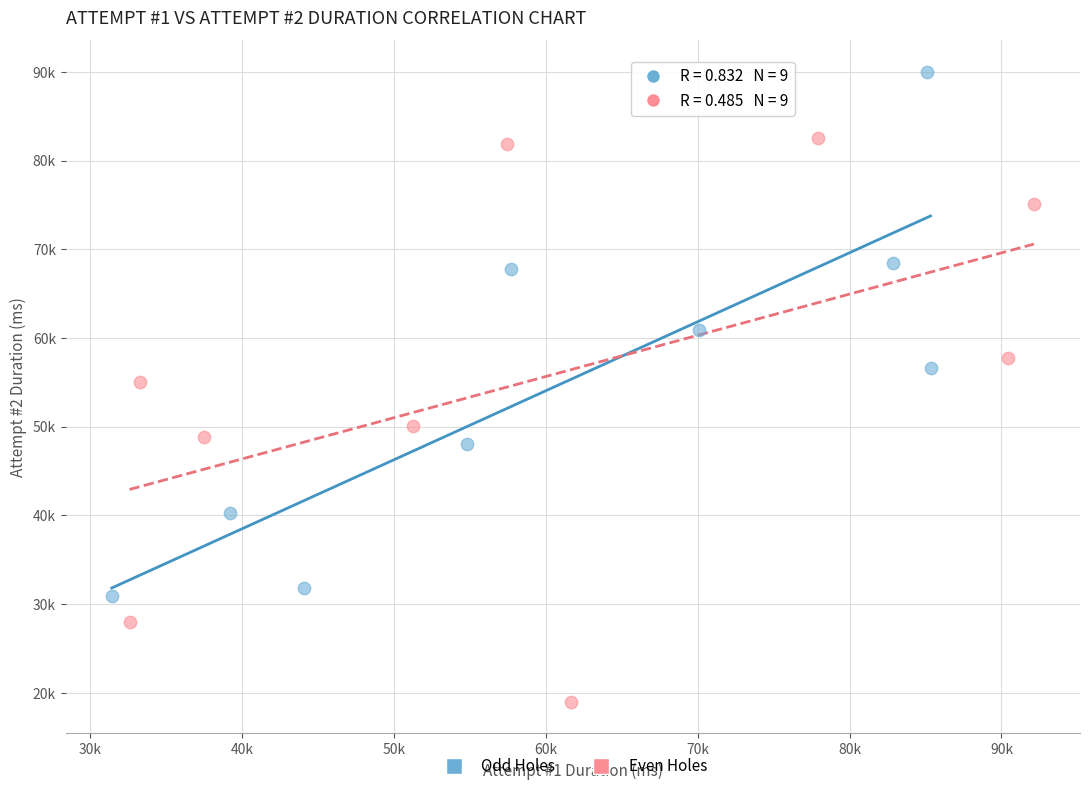

Which series has the largest Y range (max minus min)?

Even Holes